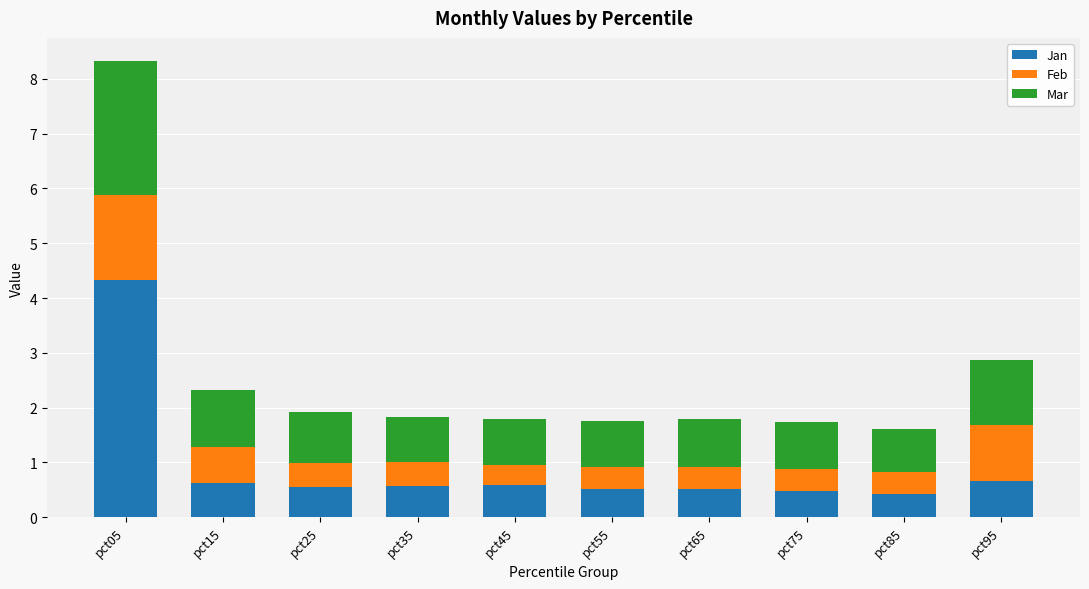

What is the total value across all series at pct15?

2.3